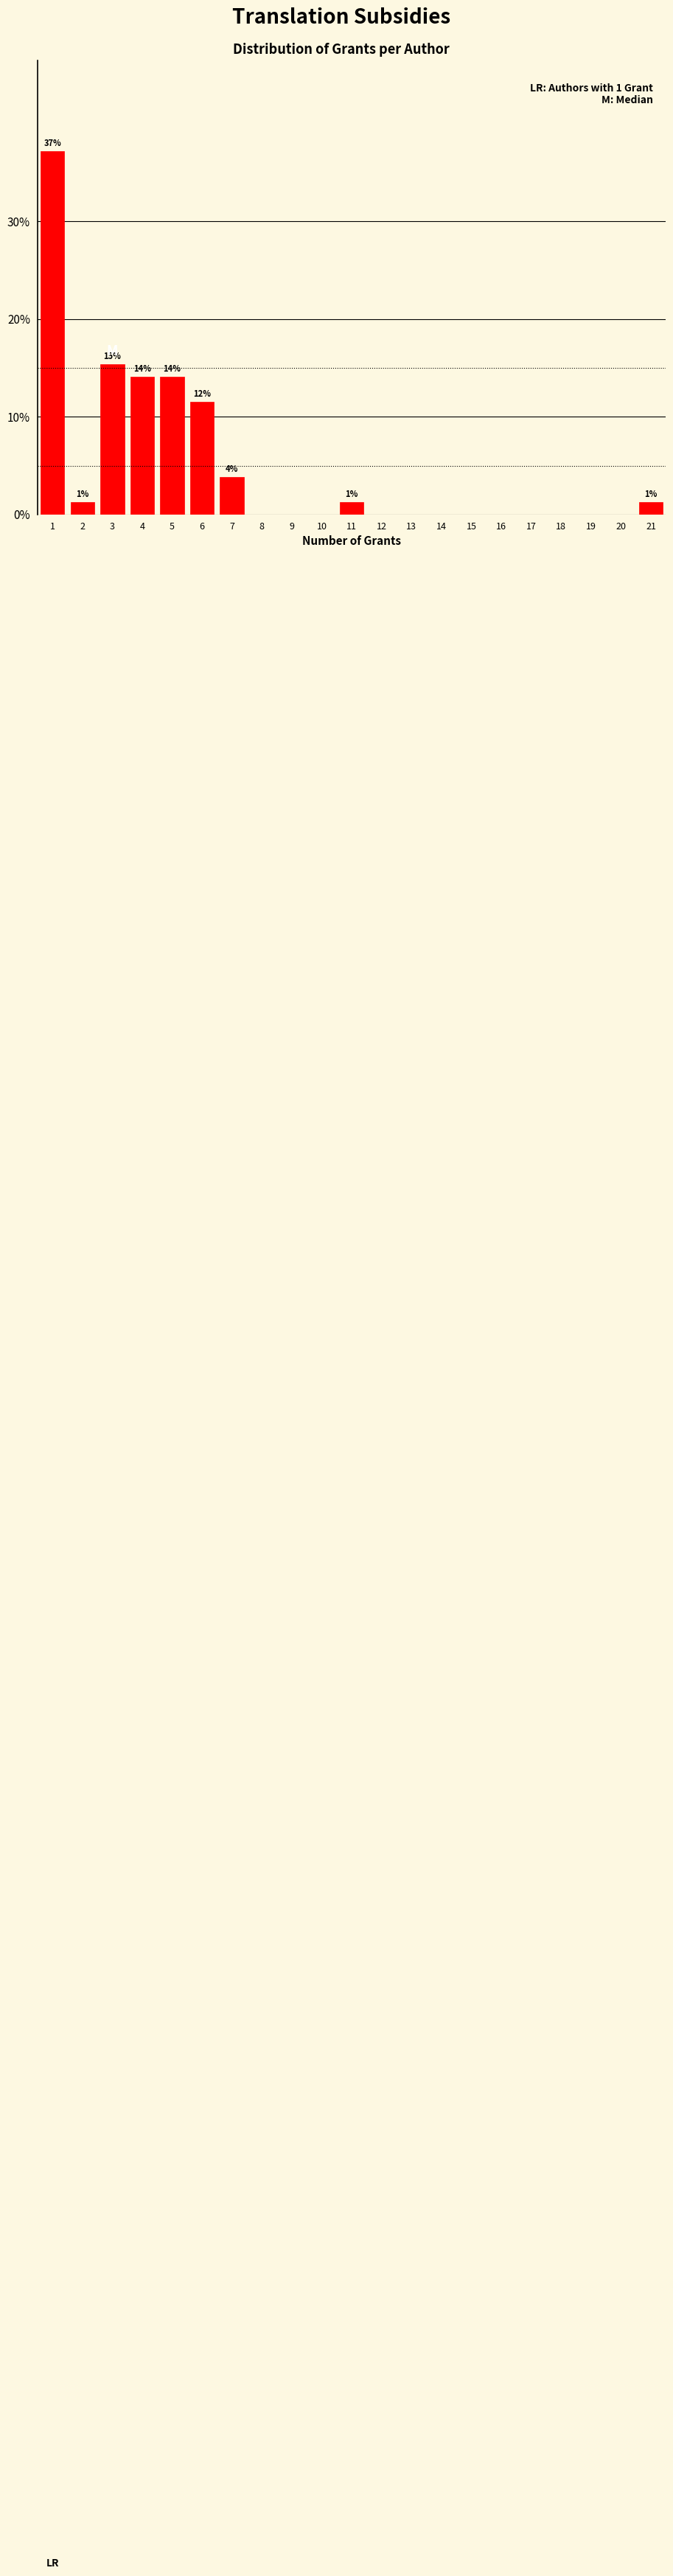

Which range on the x-axis has the tallest bar?

0.5 to 1.5